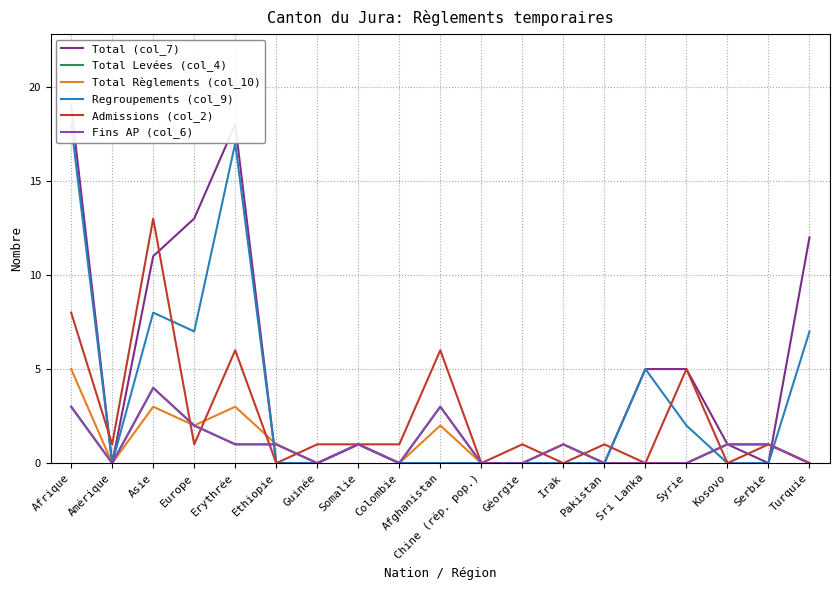

Where is the first local minimum for Fins AP (col_6)?

Amérique